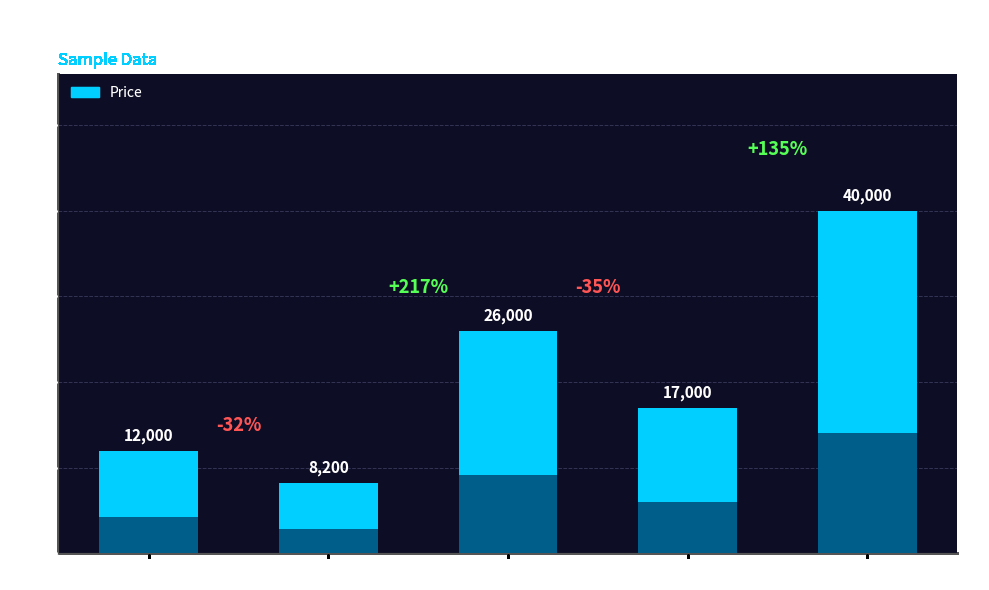

Between 8 Units and 3 Units, which is larger?

8 Units